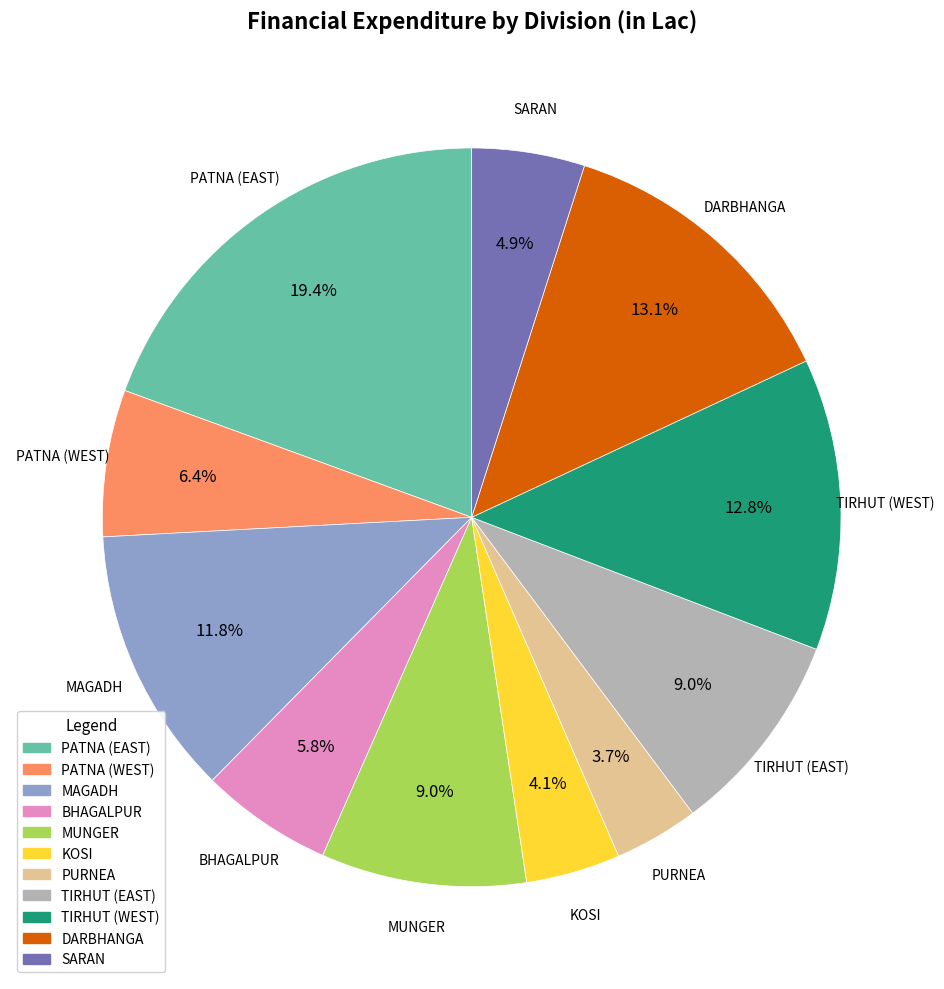

Is it true that BHAGALPUR is 6% of the pie?

True